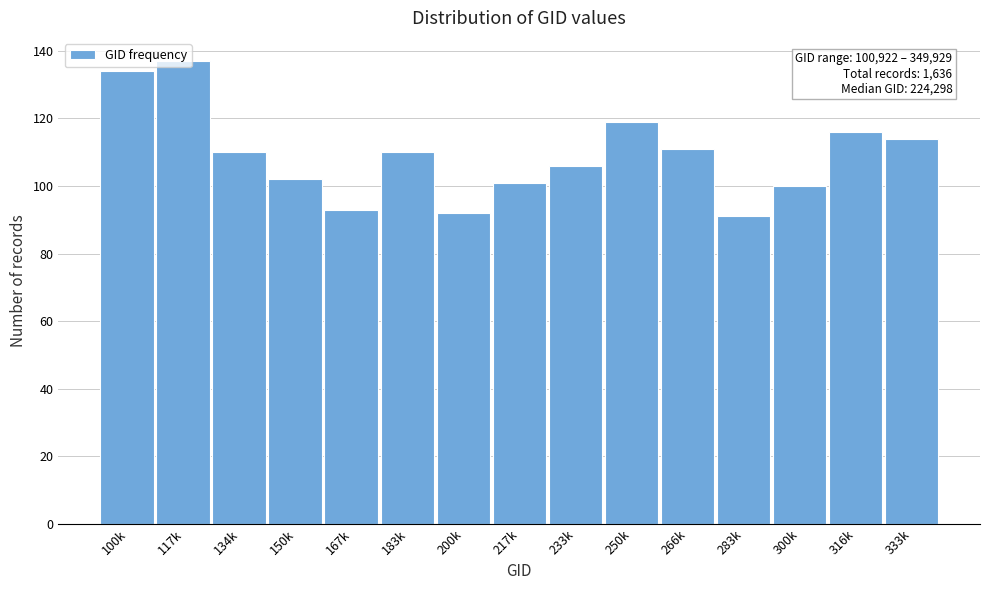

What is the sum of all values?

1636